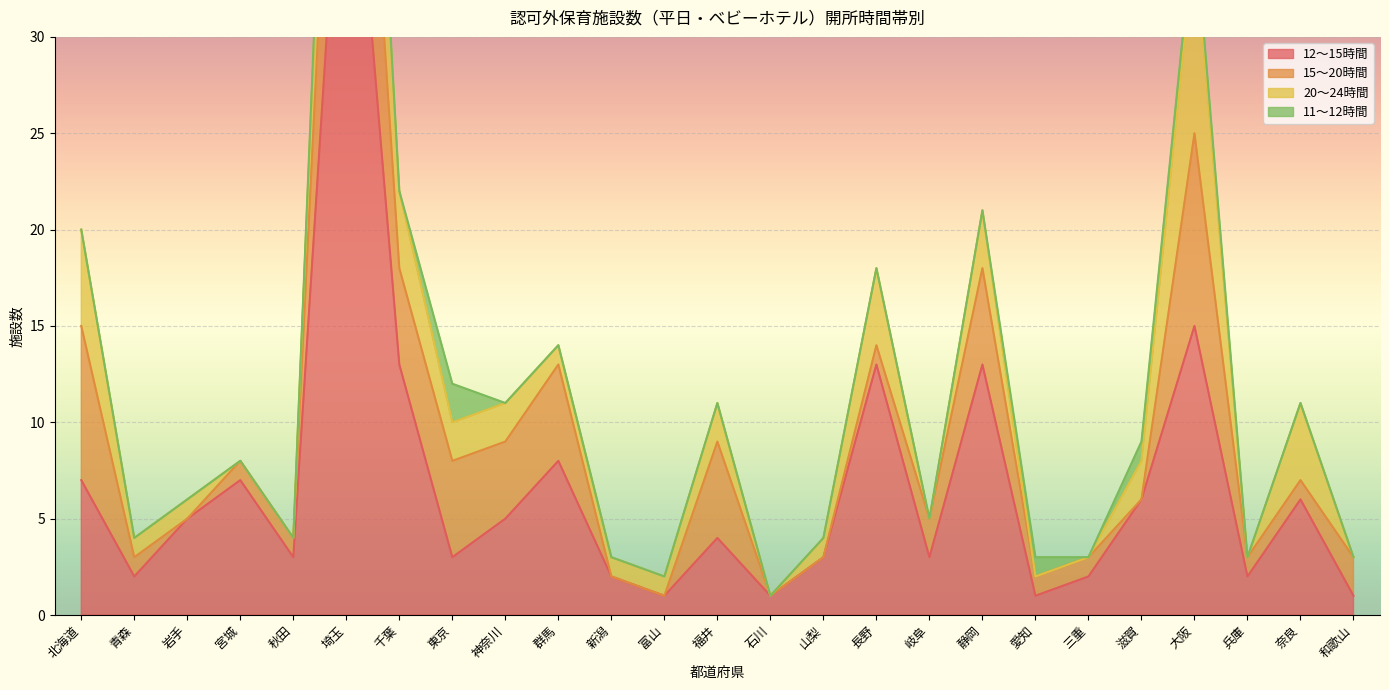

Reading left to right, extract all data points from this chart.

12～15時間: 7	2	5	7	3	46	13	3	5	8	2	1	4	1	3	13	3	13	1	2	6	15	2	6	1
15～20時間: 8	1	0	1	1	14	5	5	4	5	0	0	5	0	0	1	2	5	1	1	0	10	1	1	2
20～24時間: 5	1	1	0	0	10	4	2	2	1	1	1	2	0	1	4	0	3	0	0	2	10	0	4	0
11～12時間: 0	0	0	0	0	1	0	2	0	0	0	0	0	0	0	0	0	0	1	0	1	1	0	0	0